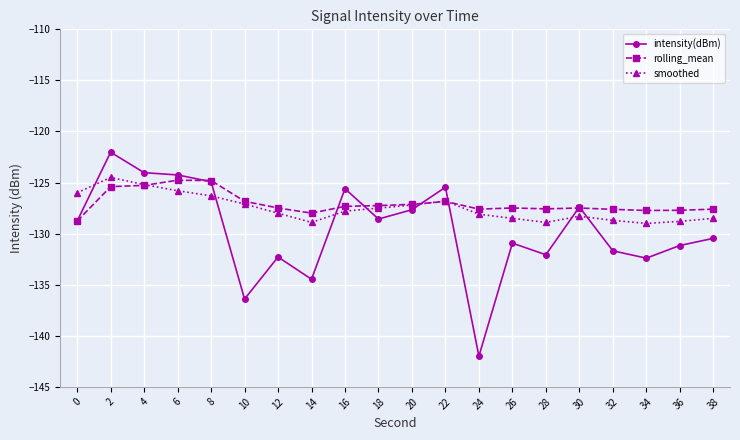

True or false: smoothed and rolling_mean cross at least once.

True